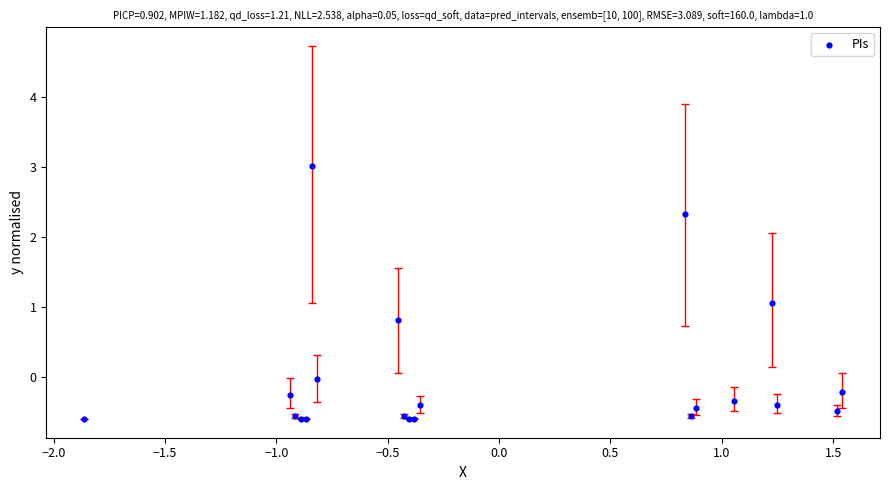

What Y value in the scatter plot is closest to 1?

1.1